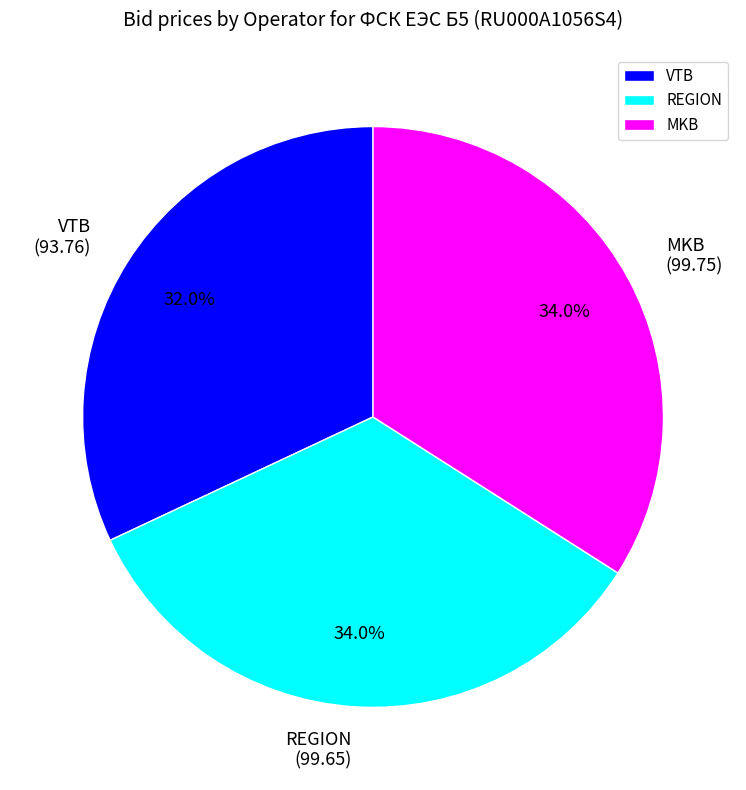

Which category has the smallest portion of the pie?

VTB